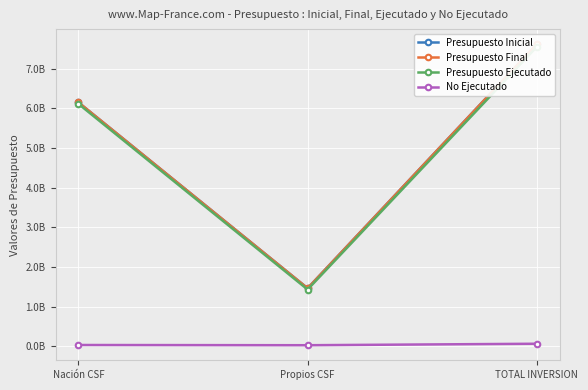

Is it true that Presupuesto Ejecutado equals 1754476736.8 at Nación CSF?

False